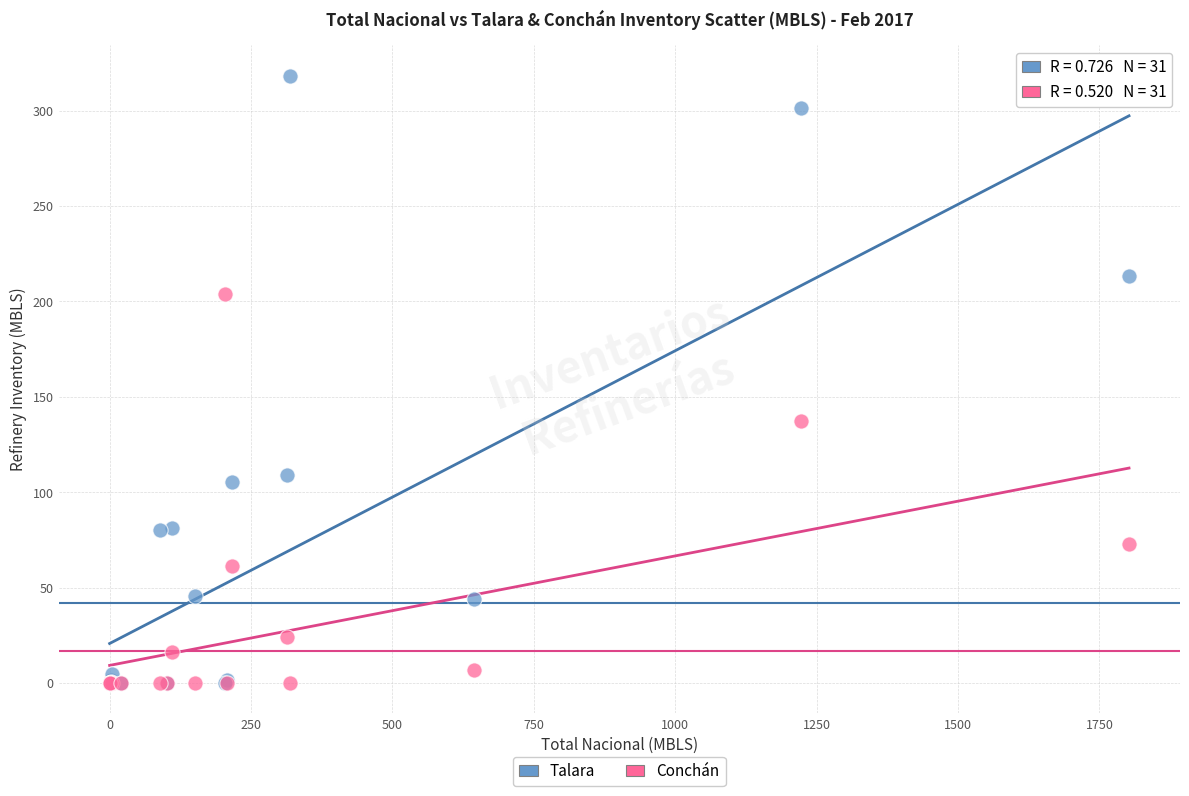

Which series has the largest Y range (max minus min)?

Talara